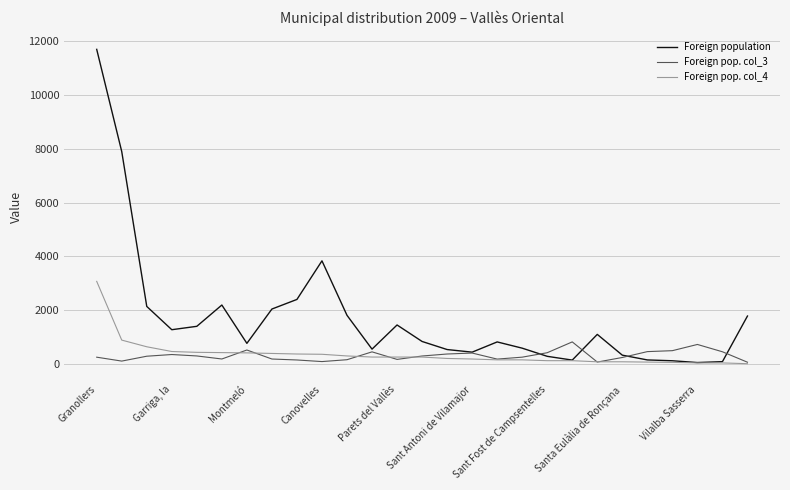

True or false: Foreign pop. col_4 and Foreign pop. col_3 cross at least once.

True